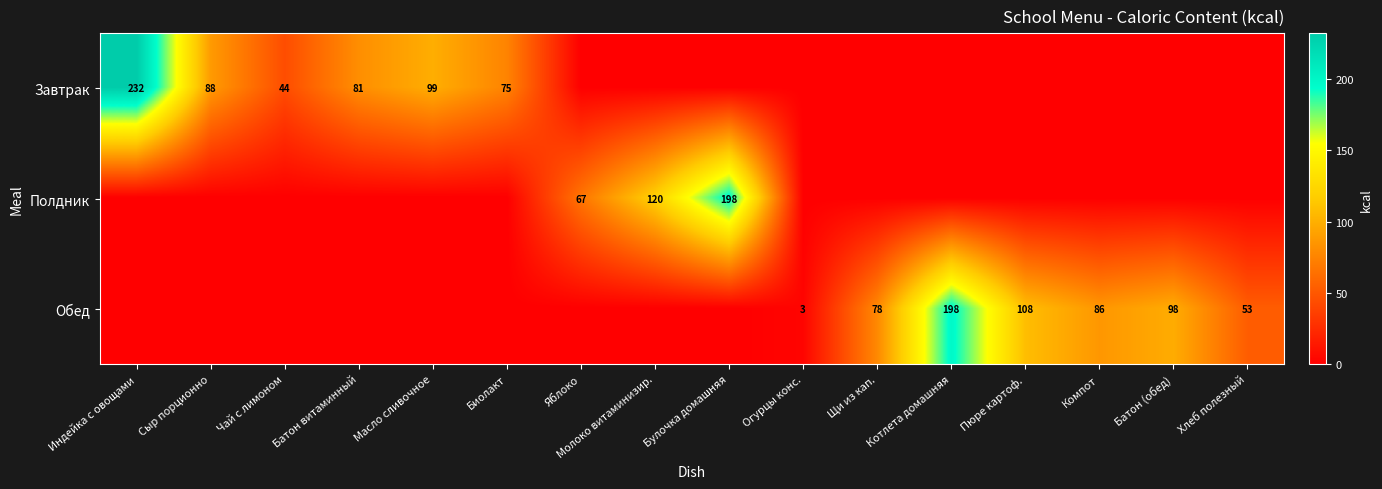

Is it true that Полдник equals 198 at Булочка домашняя?

True